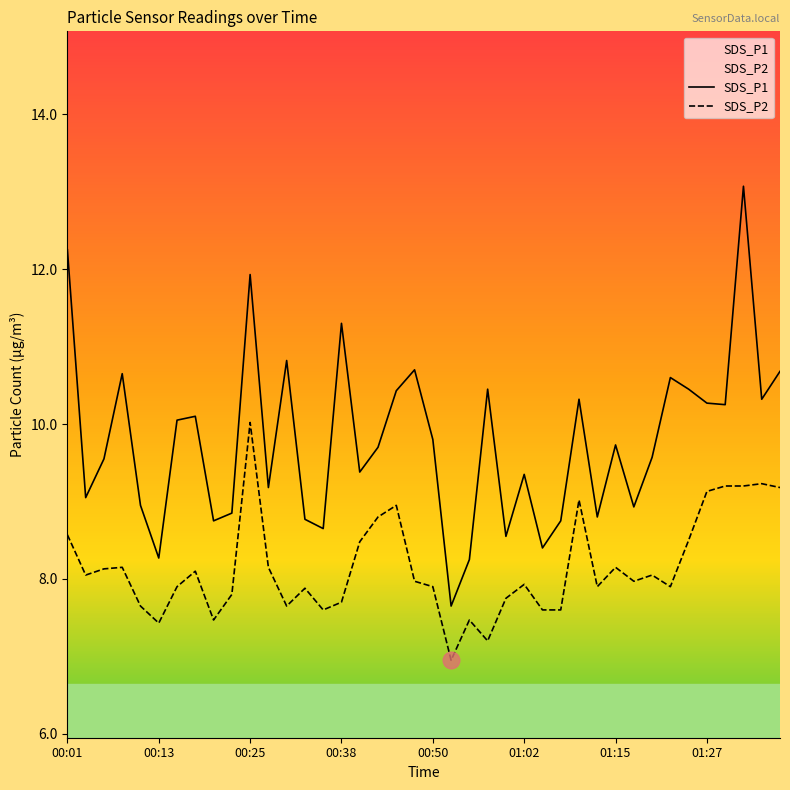

What position from the left is 18?

19